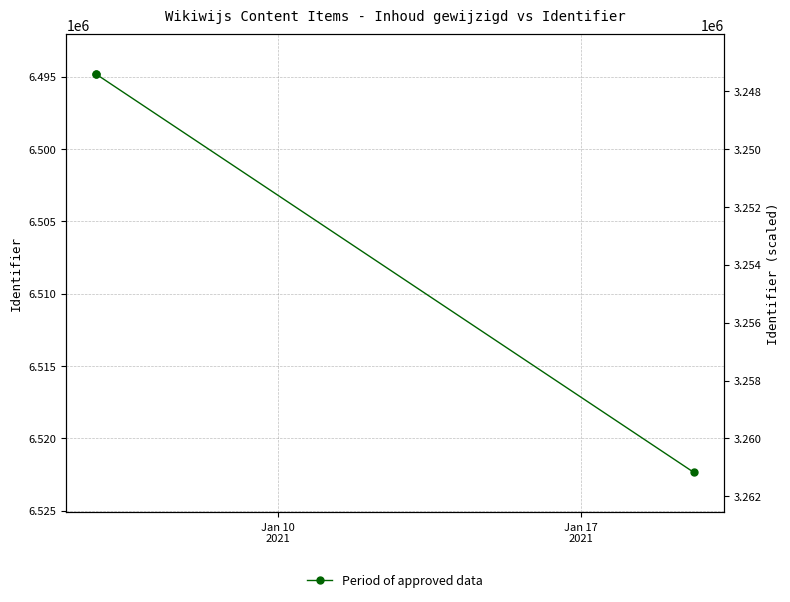

What is the average value?

6503994